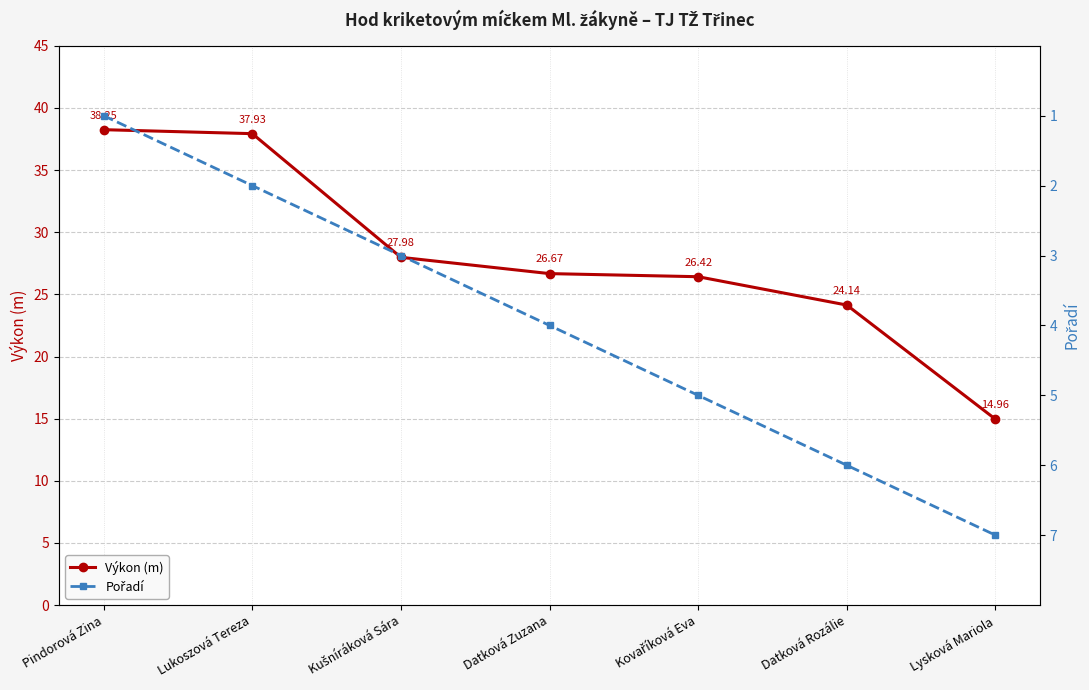

True or false: Pořadí and Výkon (m) intersect in this chart.

False